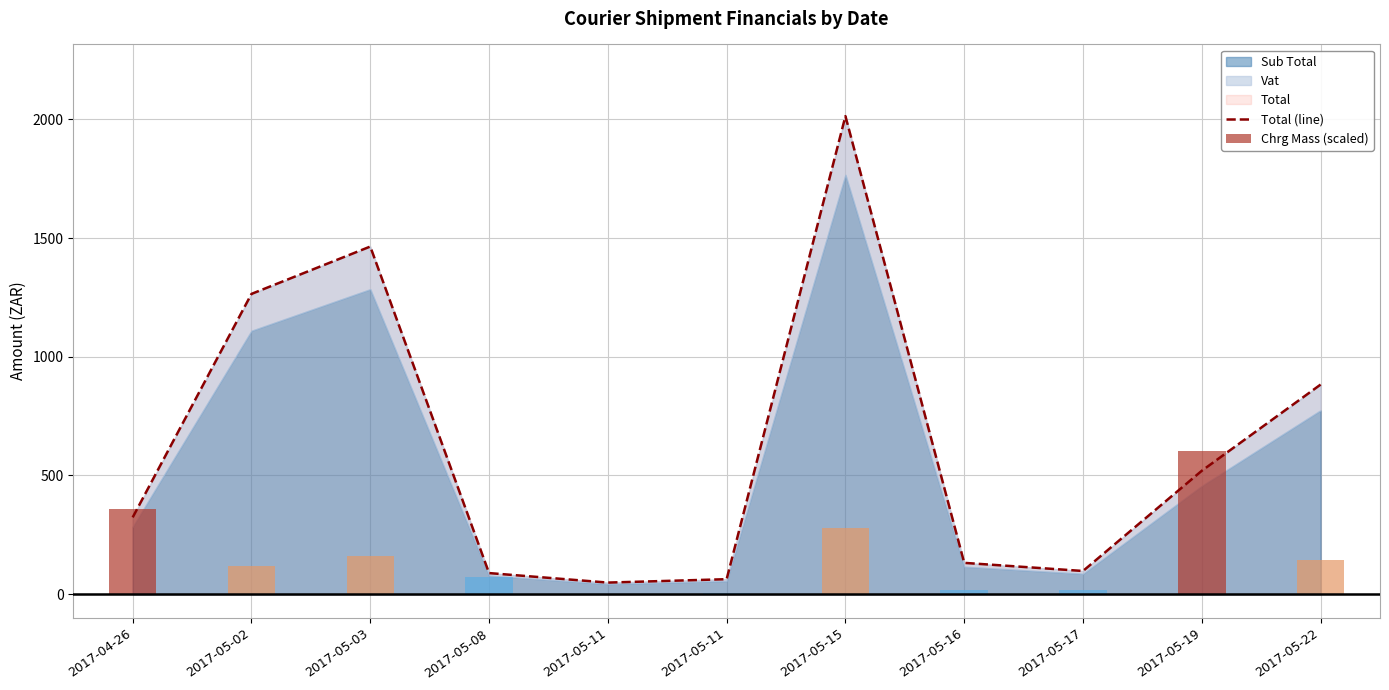

How many data points in Total (line) are above 323?

6